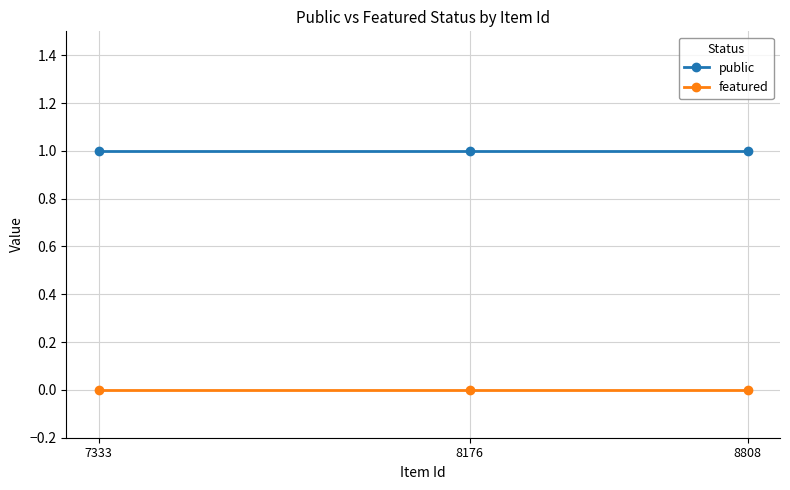

Reading left to right, extract all data points from this chart.

public: 7333=1	8176=1	8808=1
featured: 7333=0	8176=0	8808=0